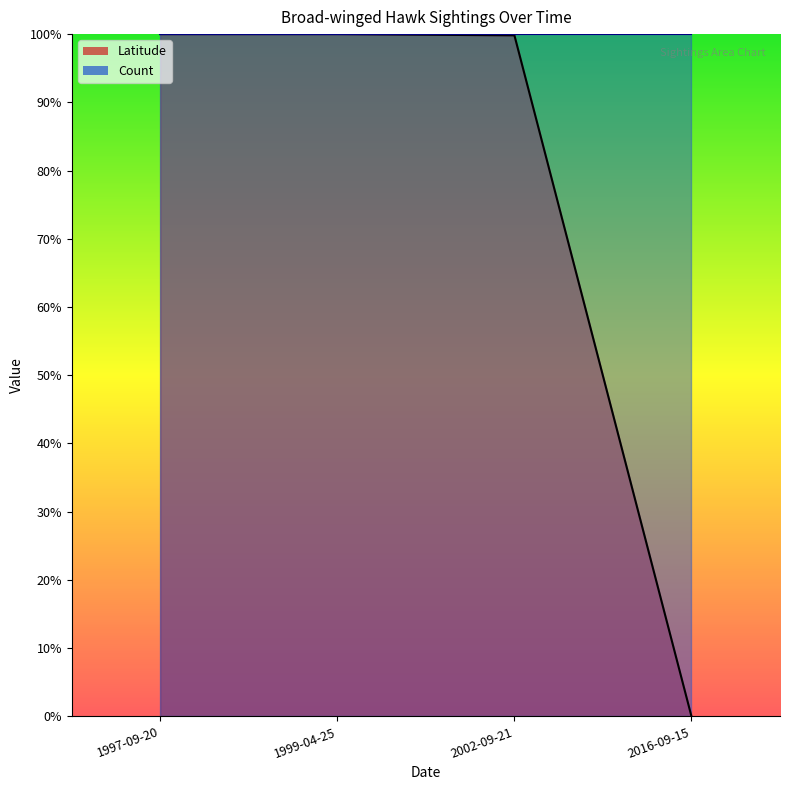

List the labels in order of value, largest first.

1997-09-20, 1999-04-25, 2002-09-21, 2016-09-15